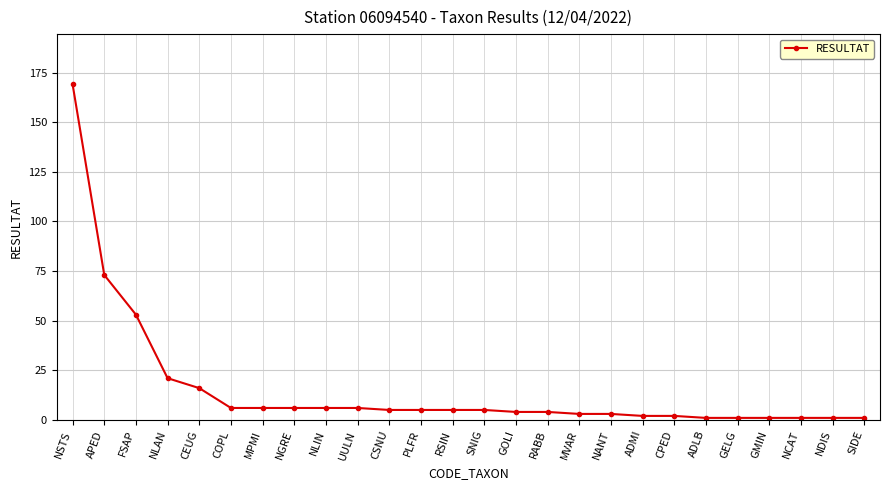

Does the chart have visible grid lines?

Yes